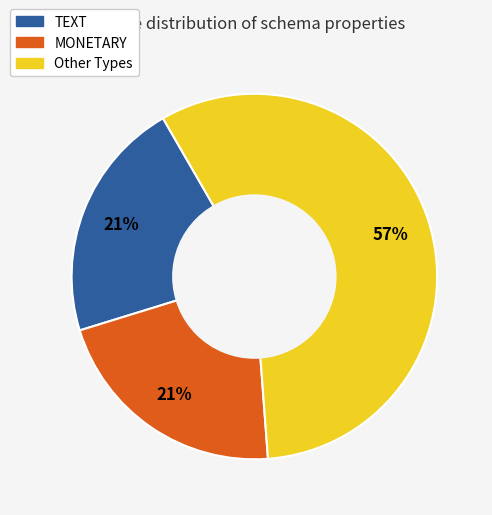

The MONETARY slice represents 33% of the pie. True or false?

False